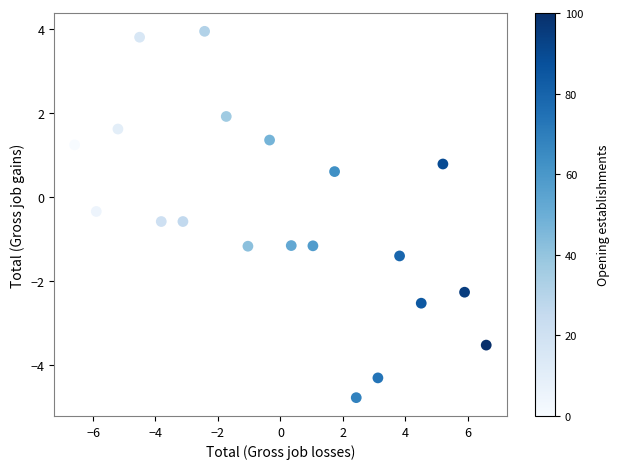

What is the range of Y values (max minus min)?

8.7